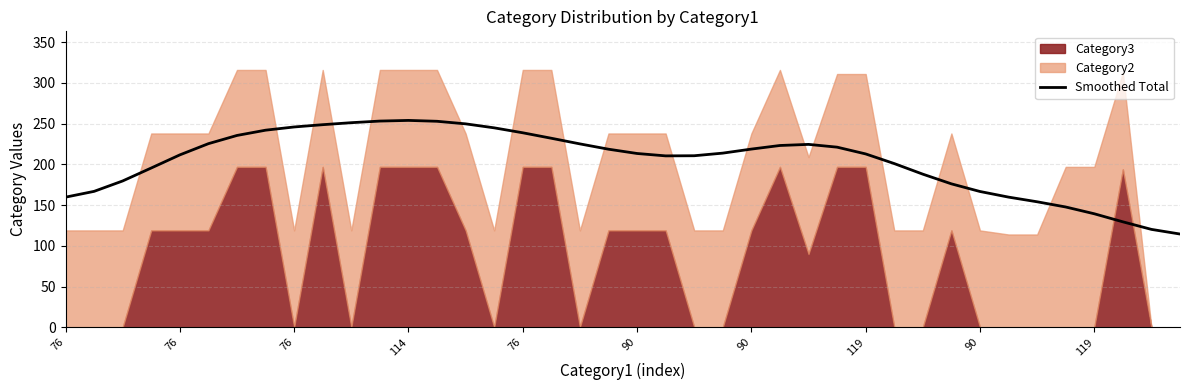

What is the difference between the second highest and minimum values?

138.7